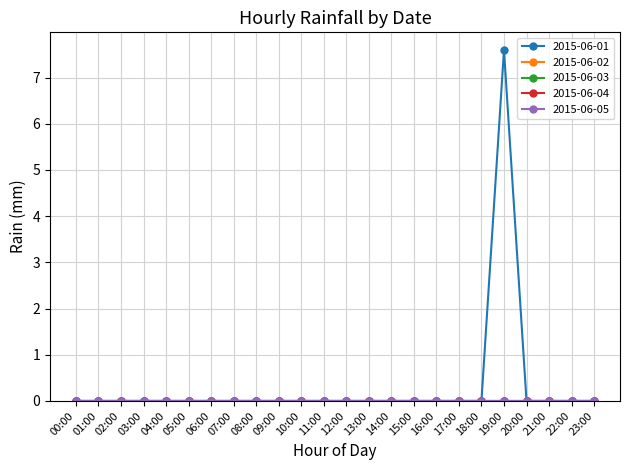

Is this an area chart (filled region under the line)?

No